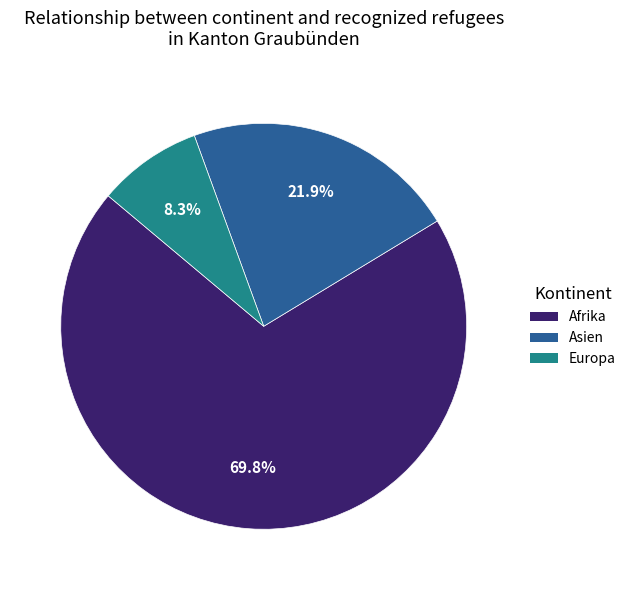

Is there any slice that represents more than half of the pie?

Yes